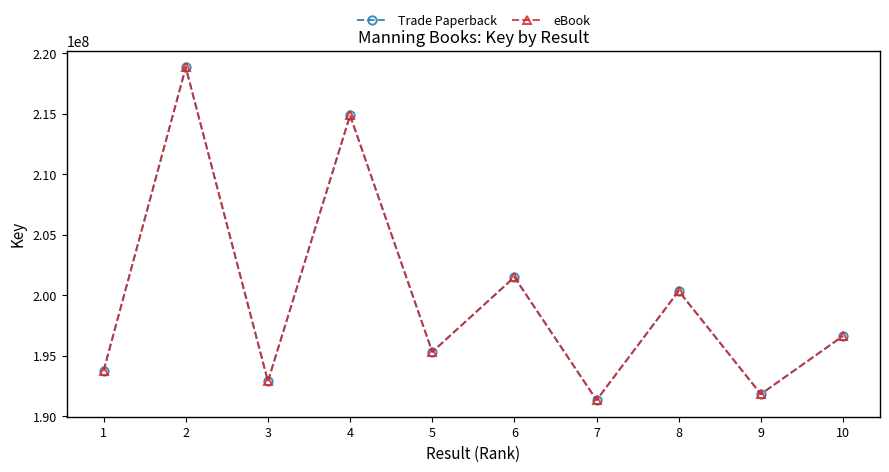

At which label is eBook closest to 205075835?

6